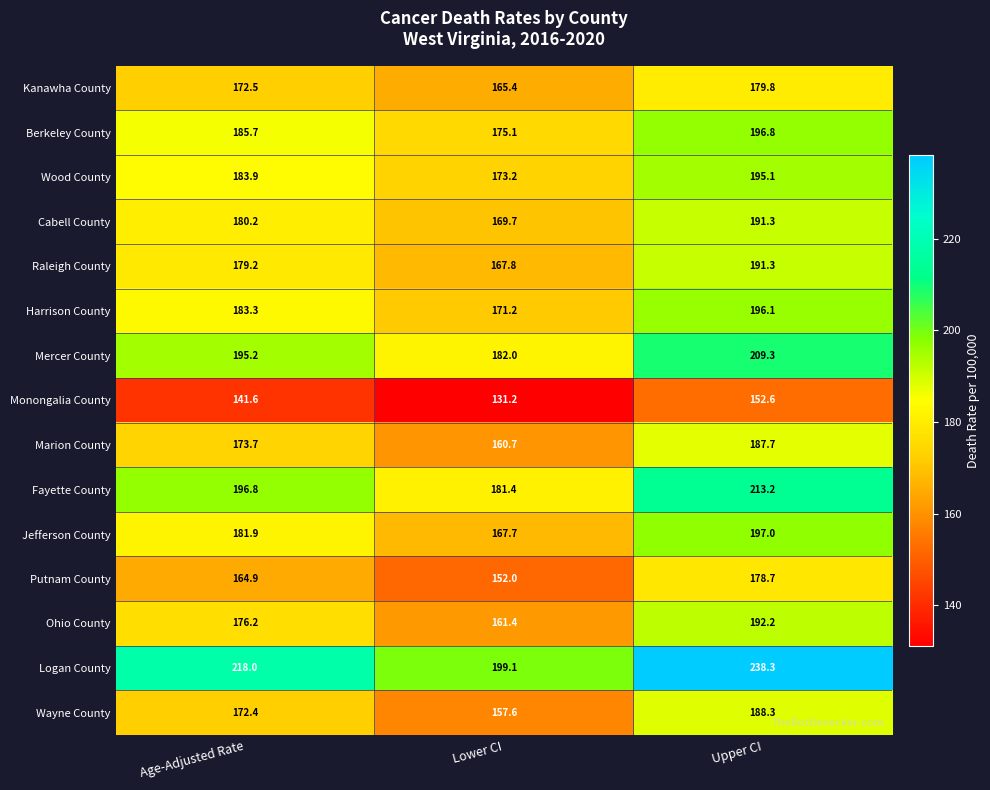

At which label is Logan County closest to 218?

Age-Adjusted Rate